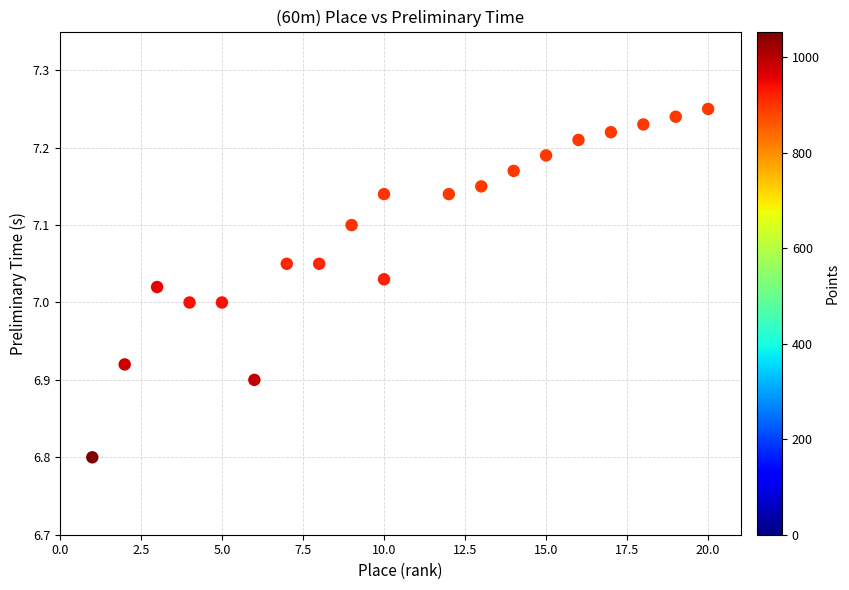

What is the range of X values (max minus min)?

19.0